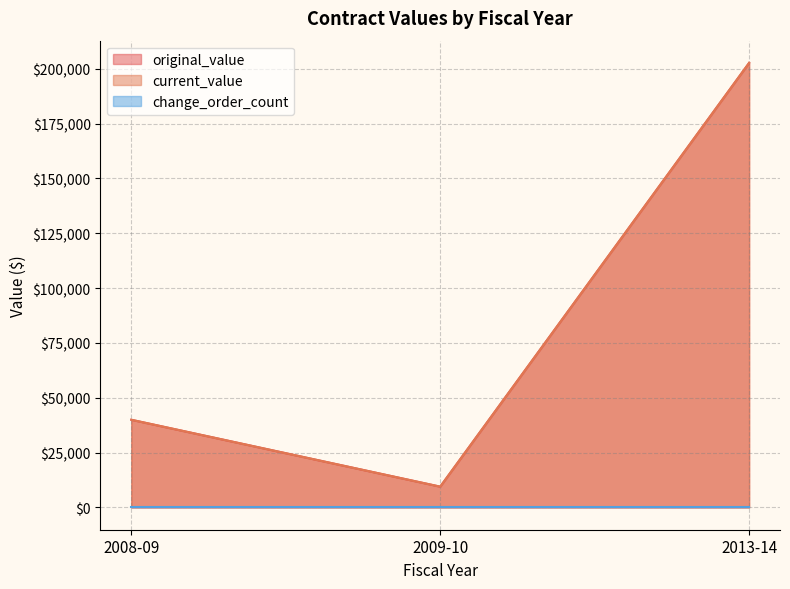

Which category has the highest value across all series?

2013-14